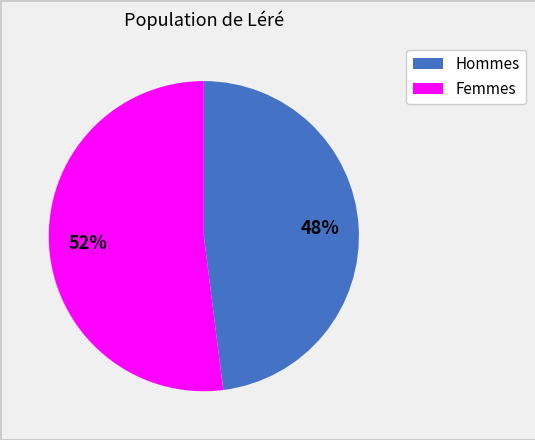

Is there any slice that represents more than half of the pie?

Yes